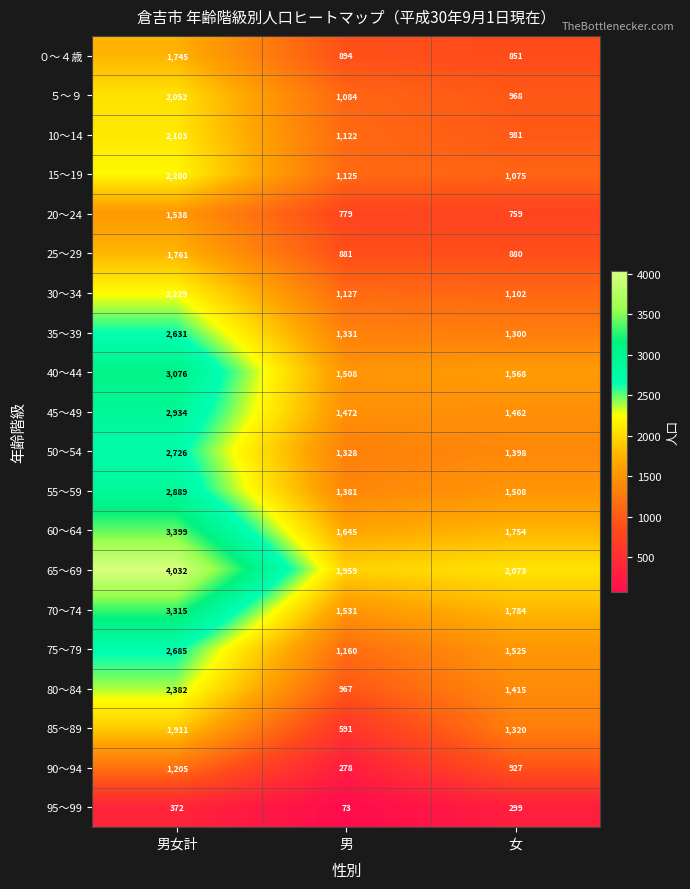

Is it true that ０～４歳 equals 1367 at 男?

False